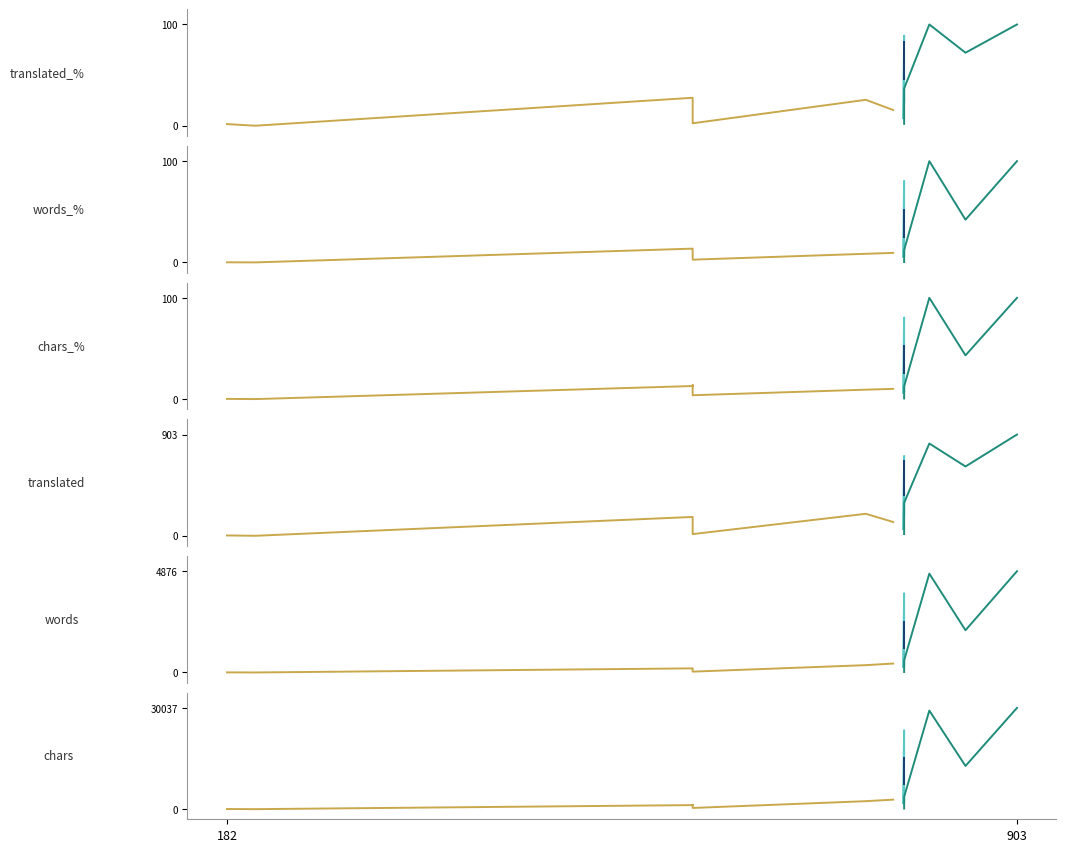

The value of translated at Croatian is 182.0. True or false?

True